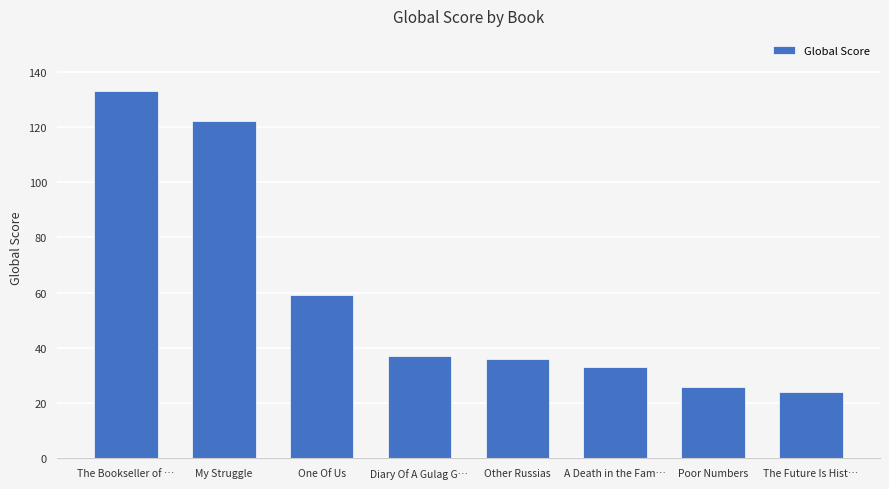

The chart shows a value of 8 at Poor Numbers. True or false?

False